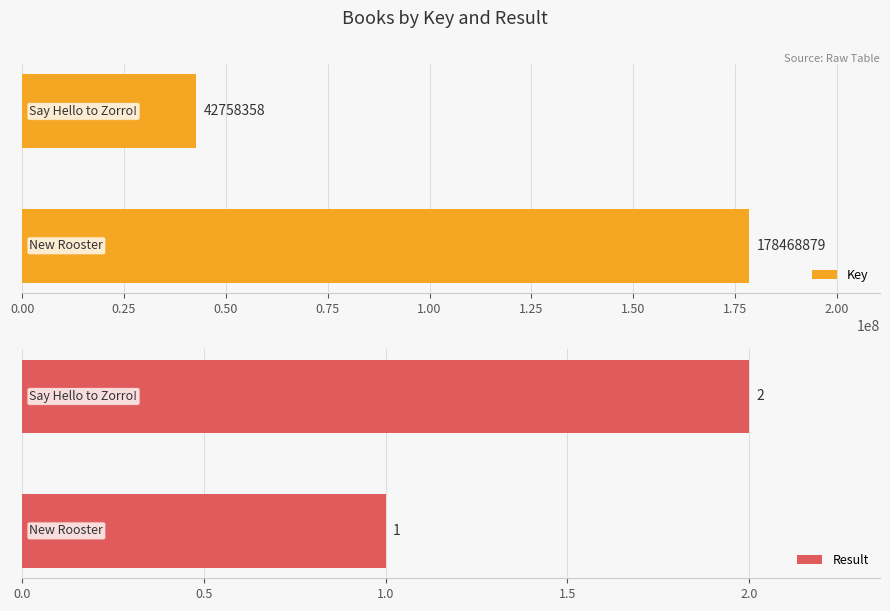

How many groups of bars are there?

2